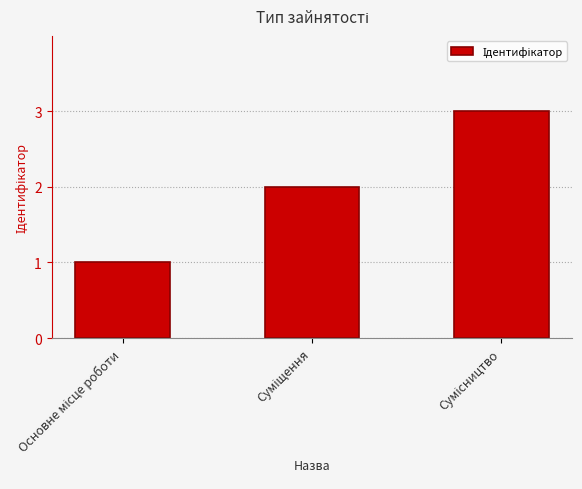

How many distinct data groups are displayed?

1